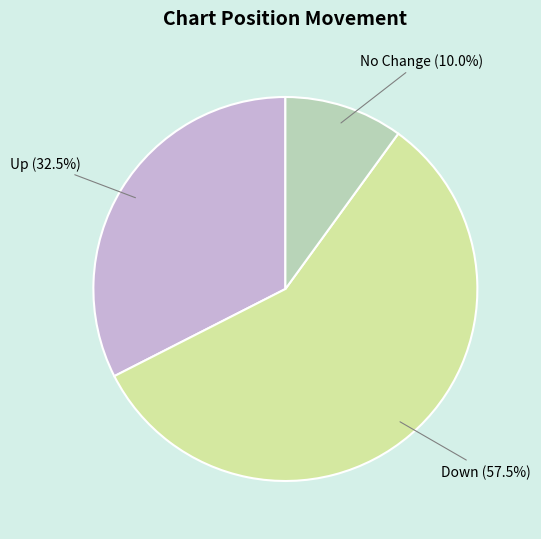

Which slice represents more than half of the pie?

Down (57.5%)